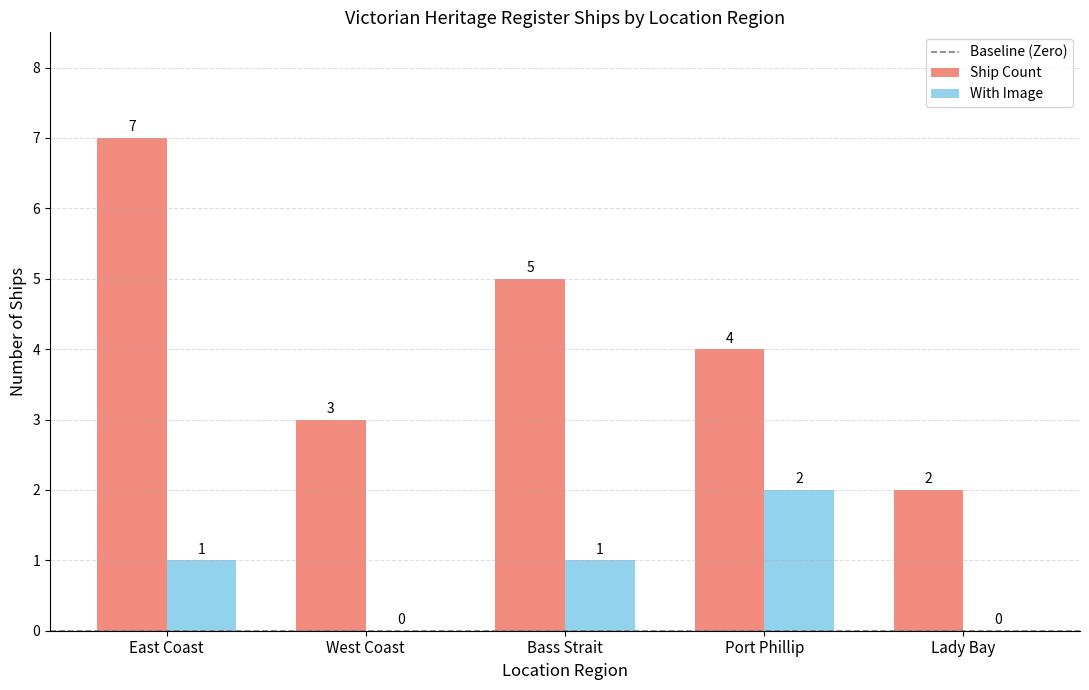

Reading left to right, extract all data points from this chart.

Ship Count: 7	3	5	4	2
With Image: 1	0	1	2	0